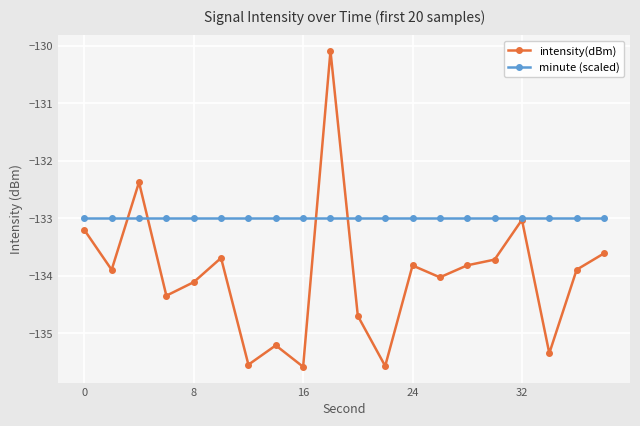

What is the value of the minute (scaled) point at the 12th from the left?

-133.0